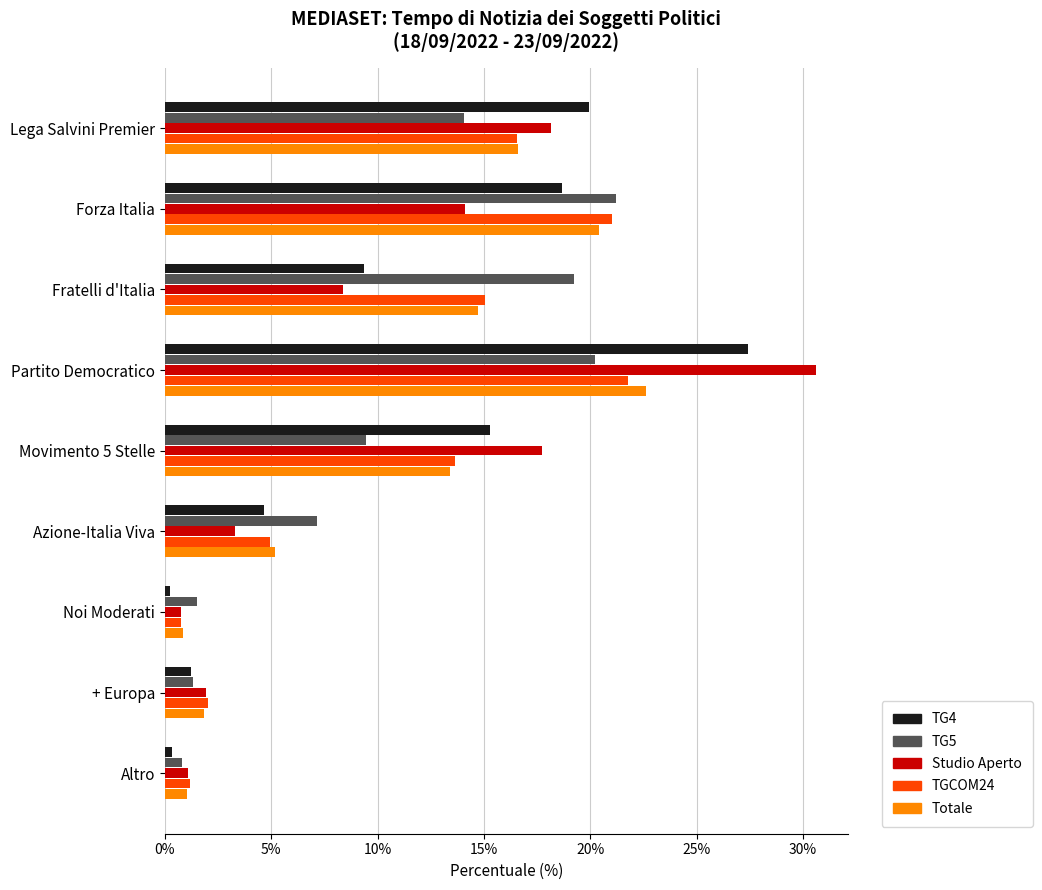

At which category is the sum across all series the highest?

Partito Democratico